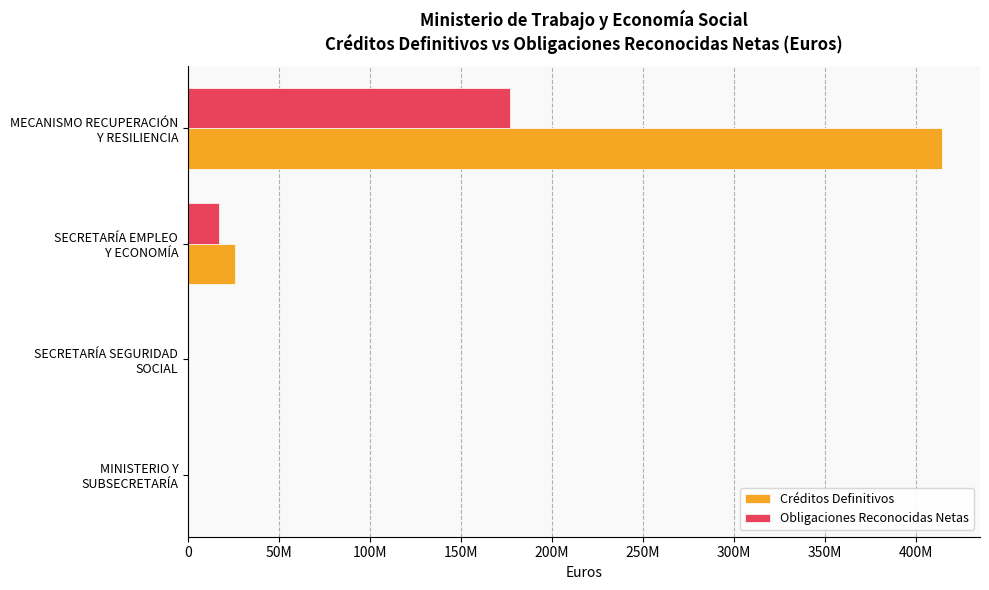

What are all the series names shown in the legend?

Créditos Definitivos, Obligaciones Reconocidas Netas